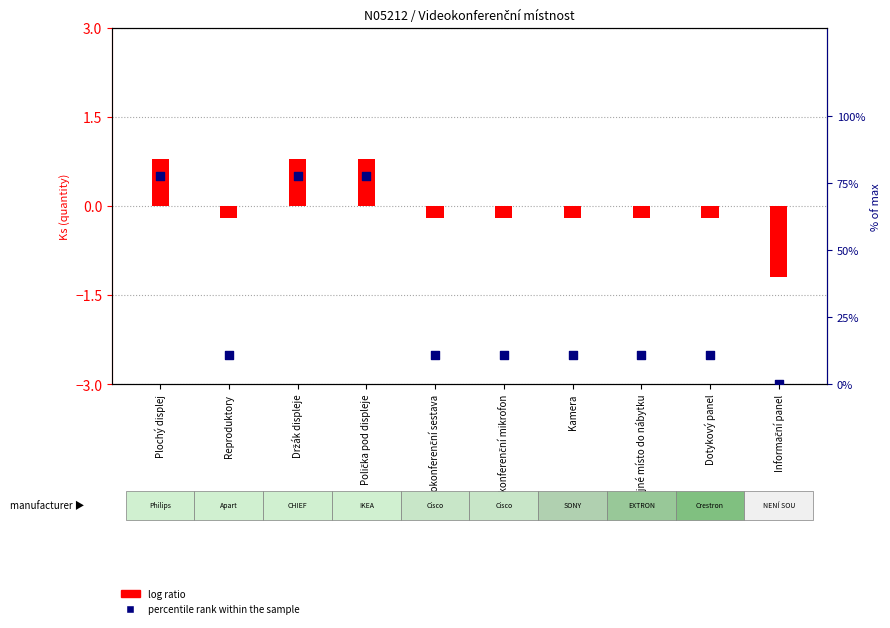

Which series contains the highest Y value?

percentile rank within the sample